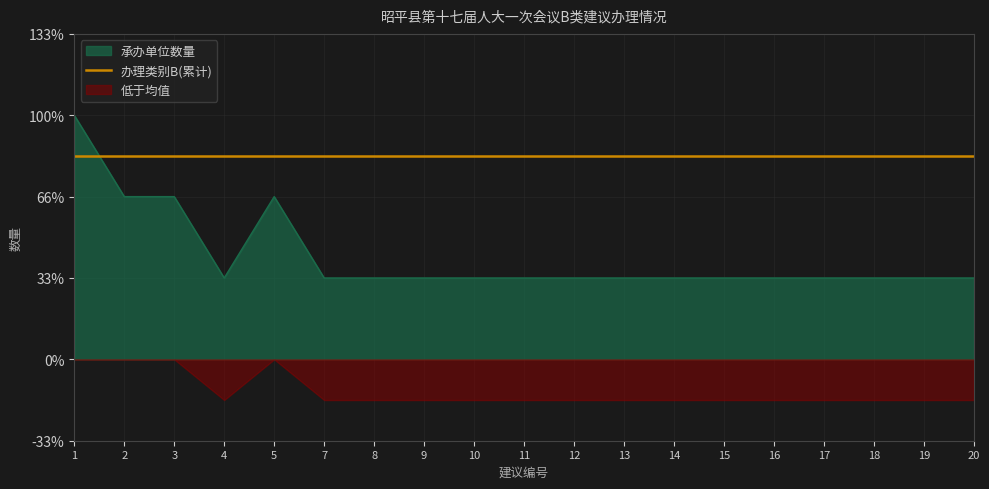

Reading right to left, extract all data points from this chart.

1	1	1	1	1	1	1	1	1	1	1	1	1	1	2	1	2	2	3